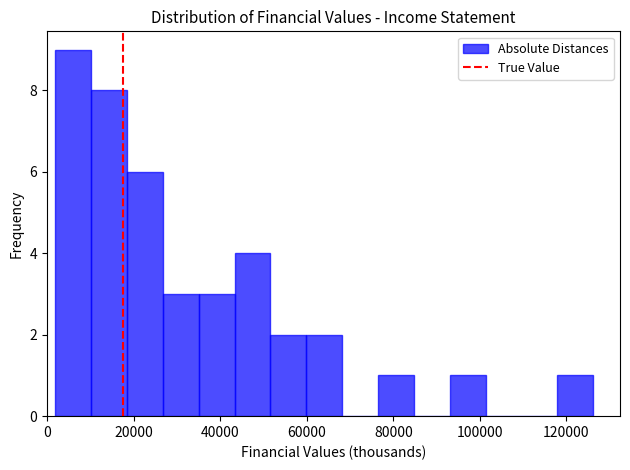

Reading left to right, transcribe this chart: for each bar, give the range it covers on the x-axis and its height. Neither the bar edges nor the heights are printed on the chart, so give them approximately, as read against the axes.

2000 to 10000: 9
10000 to 18000: 8
18000 to 26000: 6
26000 to 36000: 3
36000 to 44000: 3
44000 to 52000: 4
52000 to 60000: 2
60000 to 68000: 2
68000 to 76000: 0
76000 to 84000: 1
84000 to 94000: 0
94000 to 102000: 1
102000 to 110000: 0
110000 to 118000: 0
118000 to 126000: 1